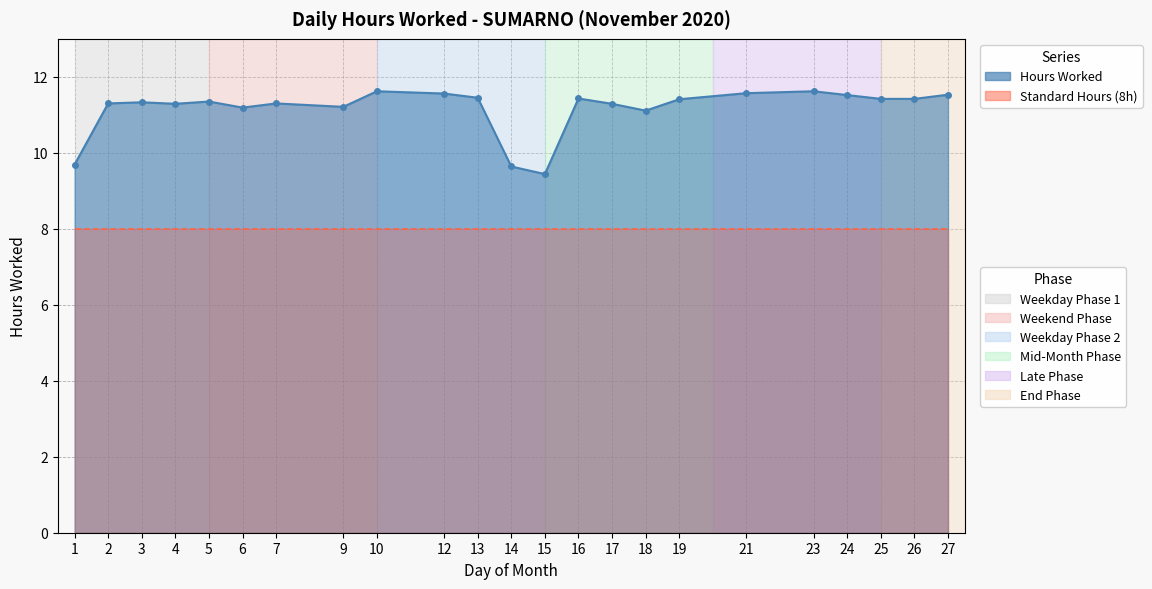

True or false: Hours Worked Line and Standard 8h Line cross at least once.

False